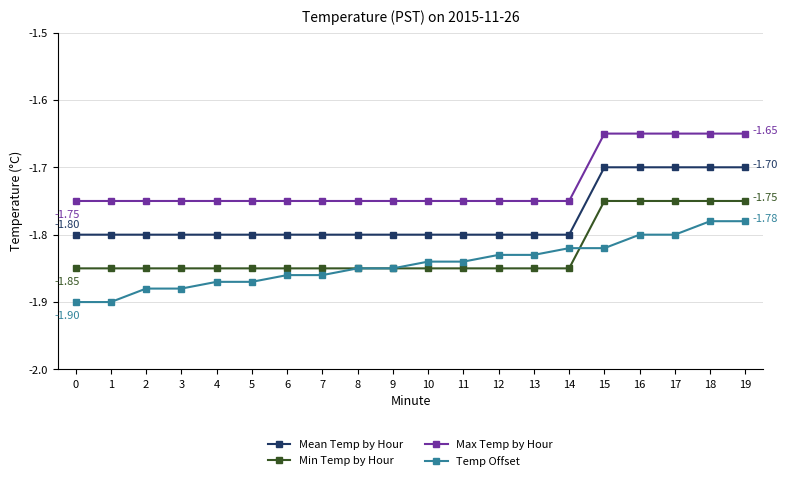

True or false: Min Temp by Hour and Mean Temp by Hour cross at least once.

False